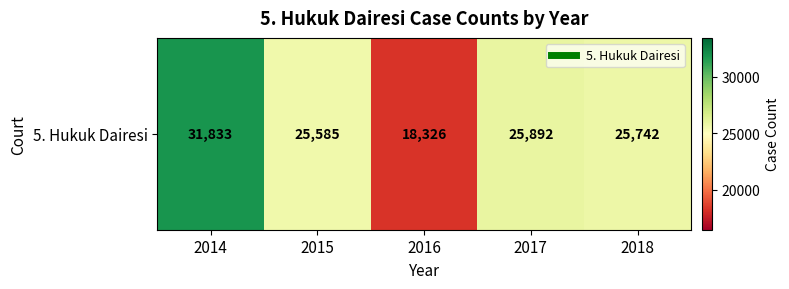

True or false: the data shows 11224 at 2018.

False